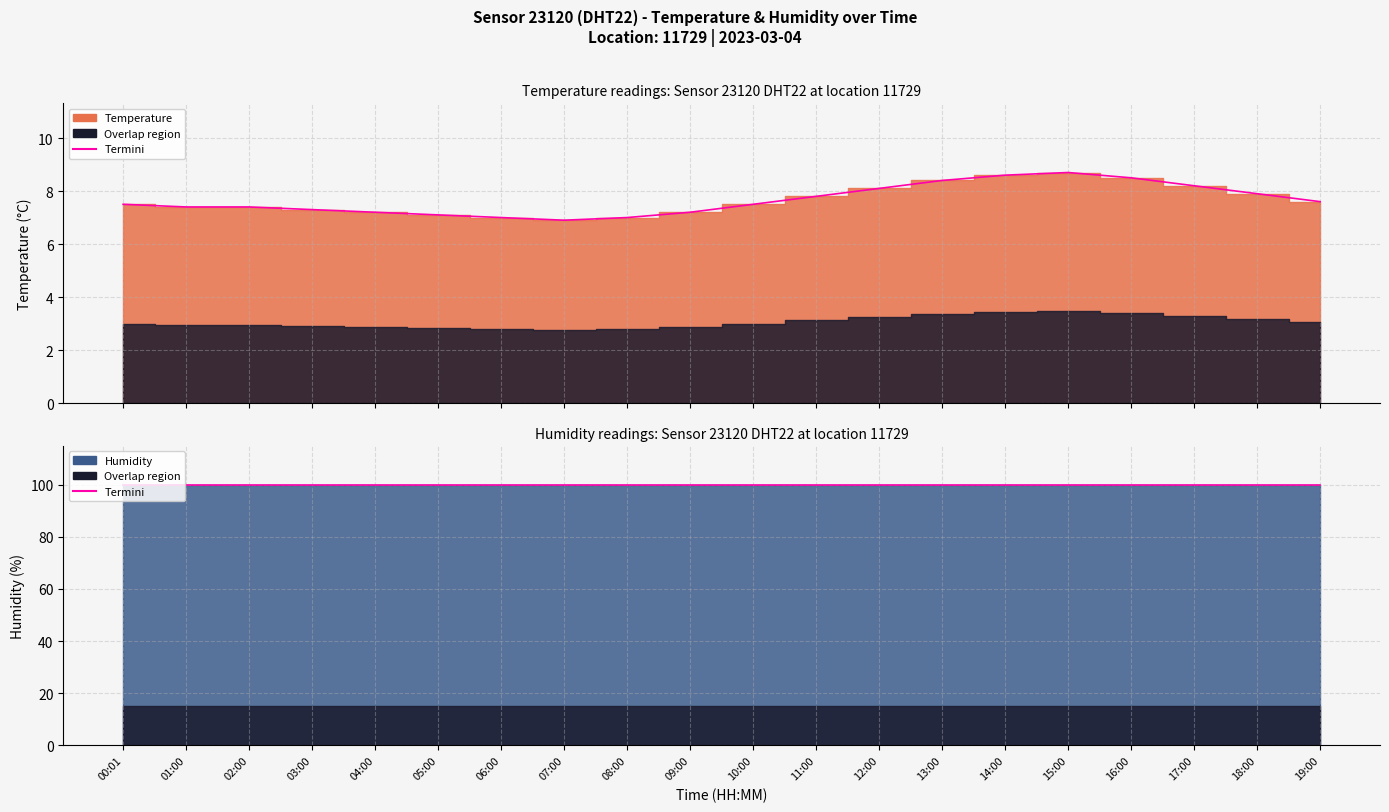

What is the label of the 3rd point from the left?

02:00